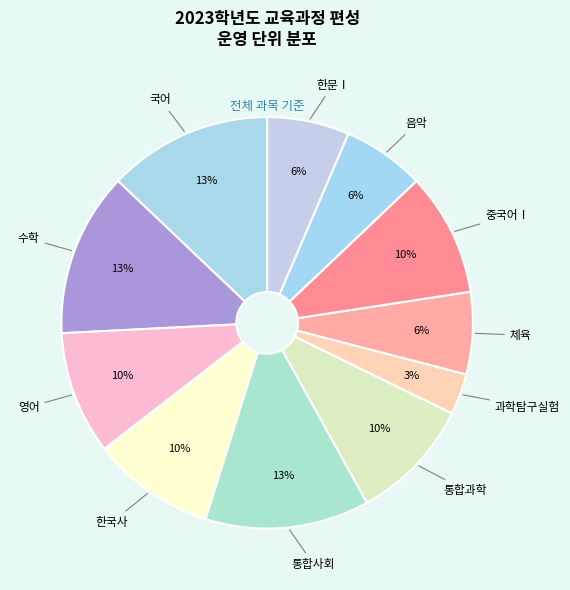

How many segments does this pie chart have?

11